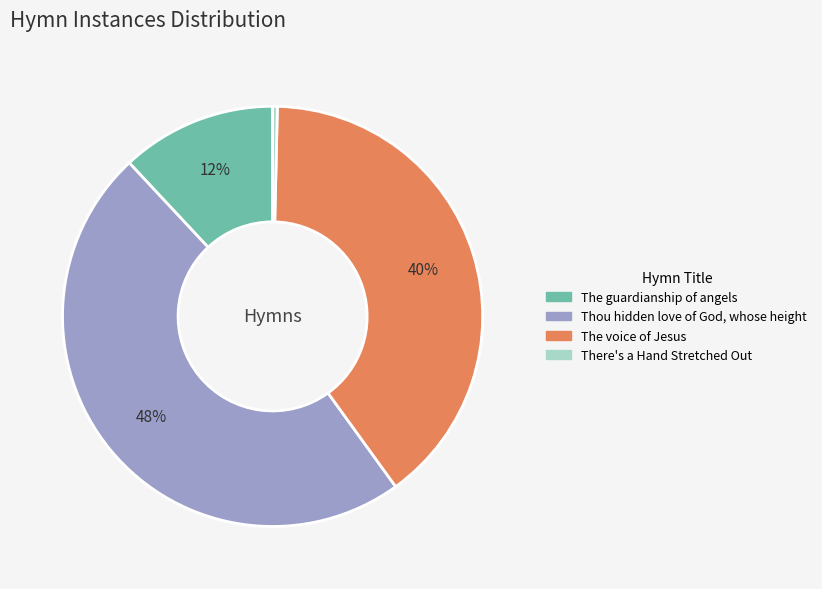

What is the largest slice in the pie chart?

Thou hidden love of God, whose height